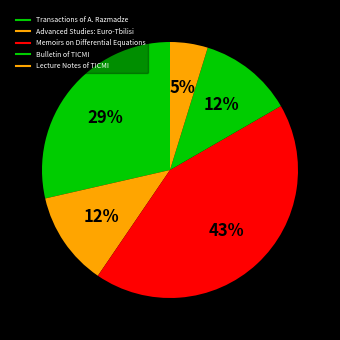

How much of the chart is everything except Memoirs on Differential Equations?

57.1%